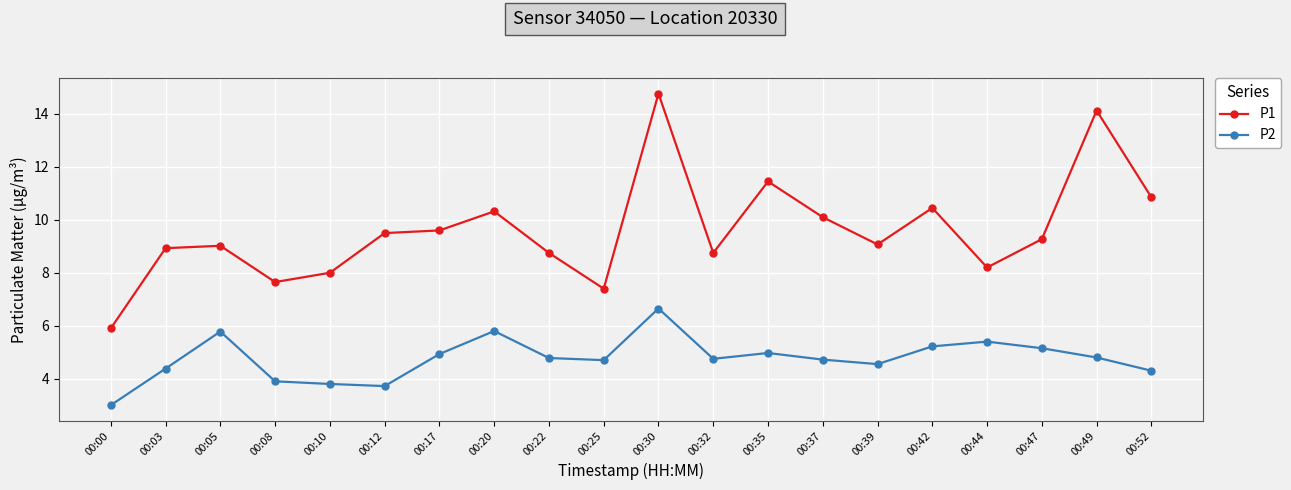

The value of P1 at 00:47 is 9.3. True or false?

True